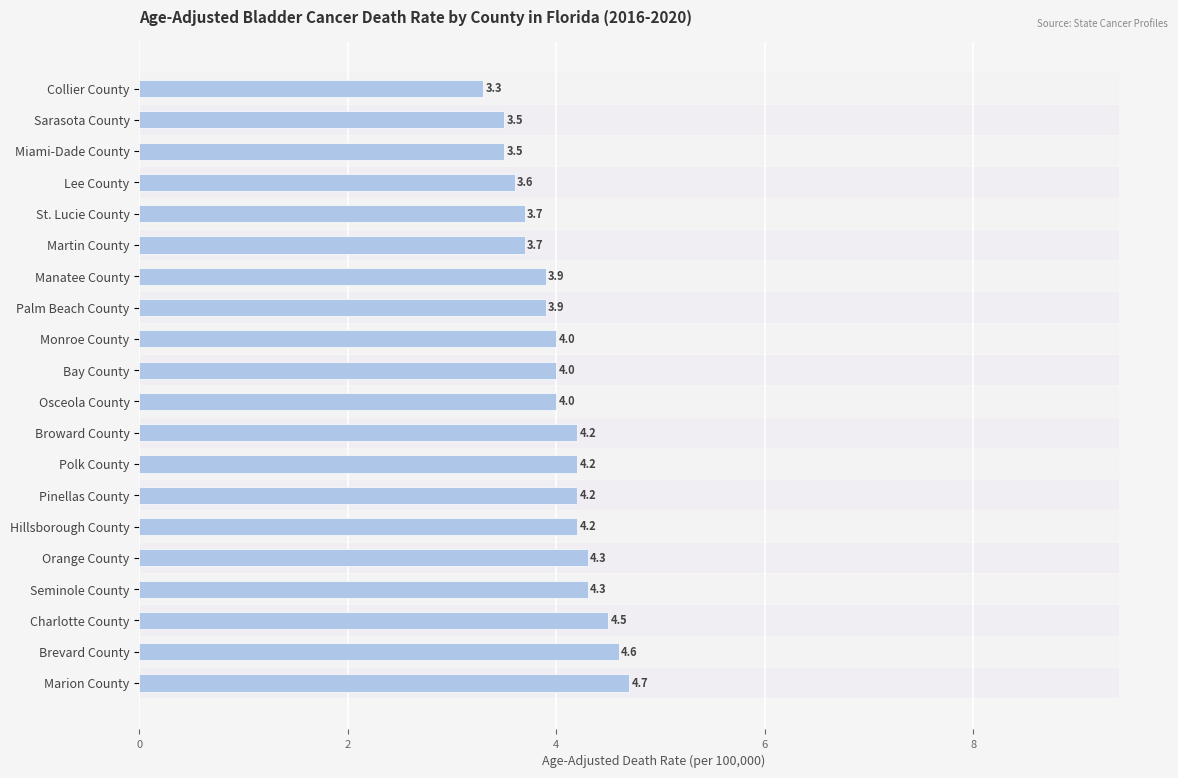

True or false: the data shows 1.9 at Palm Beach County.

False